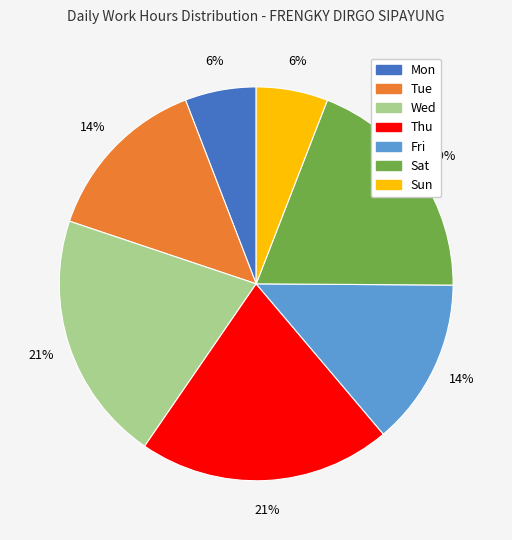

Is it true that Fri is 20% of the pie?

False